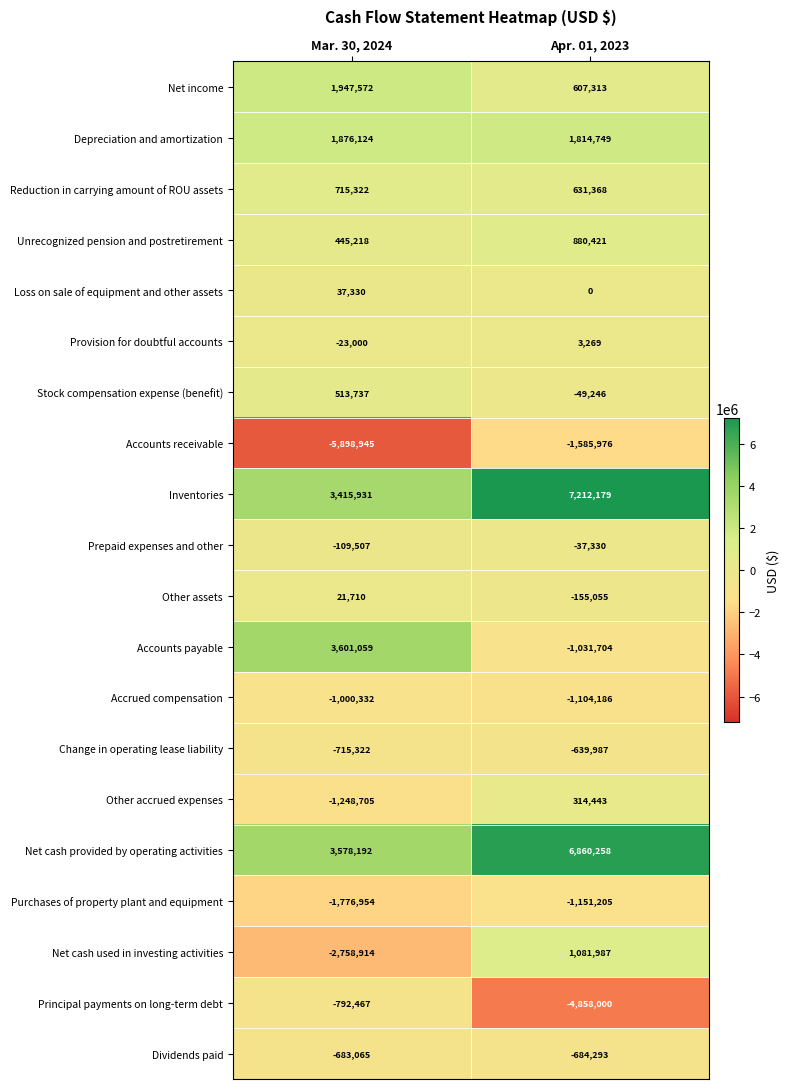

How many distinct data groups are displayed?

20